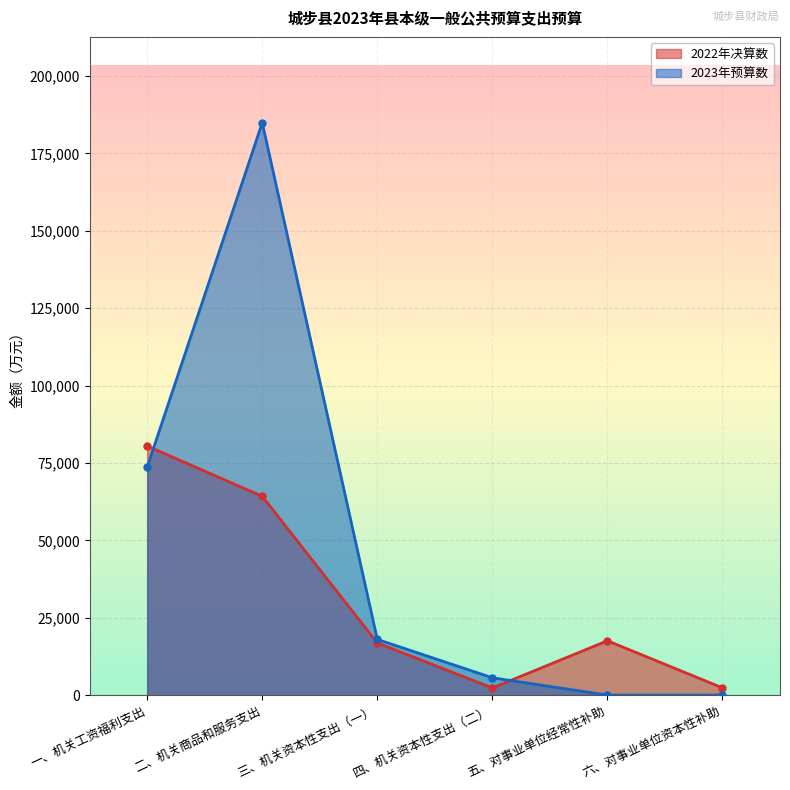

Where is the first local maximum for 2023年预算数?

二、机关商品和服务支出